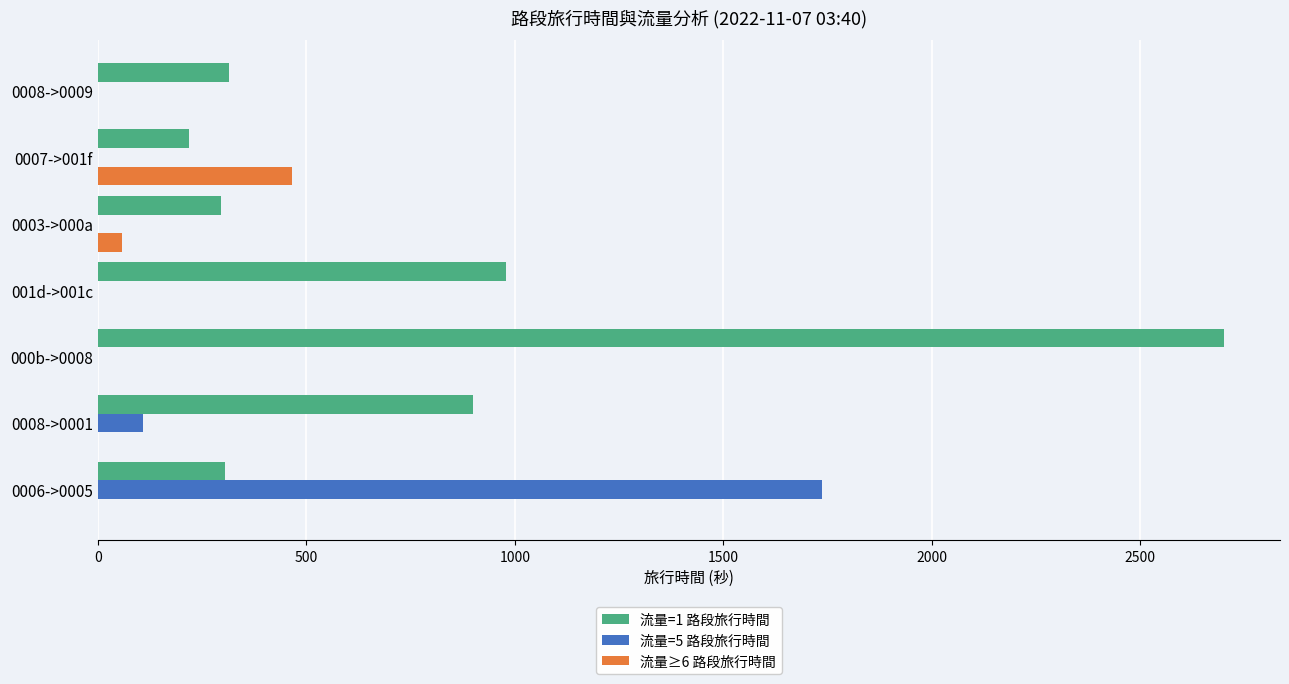

Which series has the largest total across all categories?

流量=1 路段旅行時間